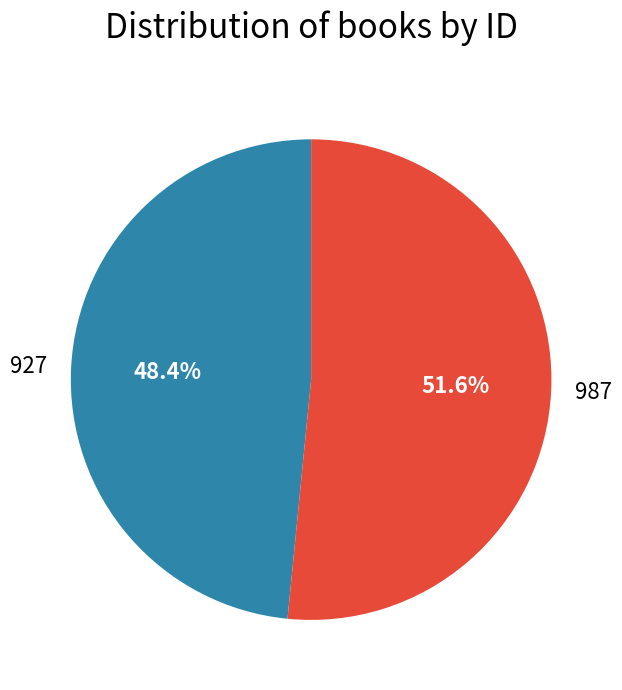

To the nearest percent, what is the combined percentage of 987 and 927?

100%